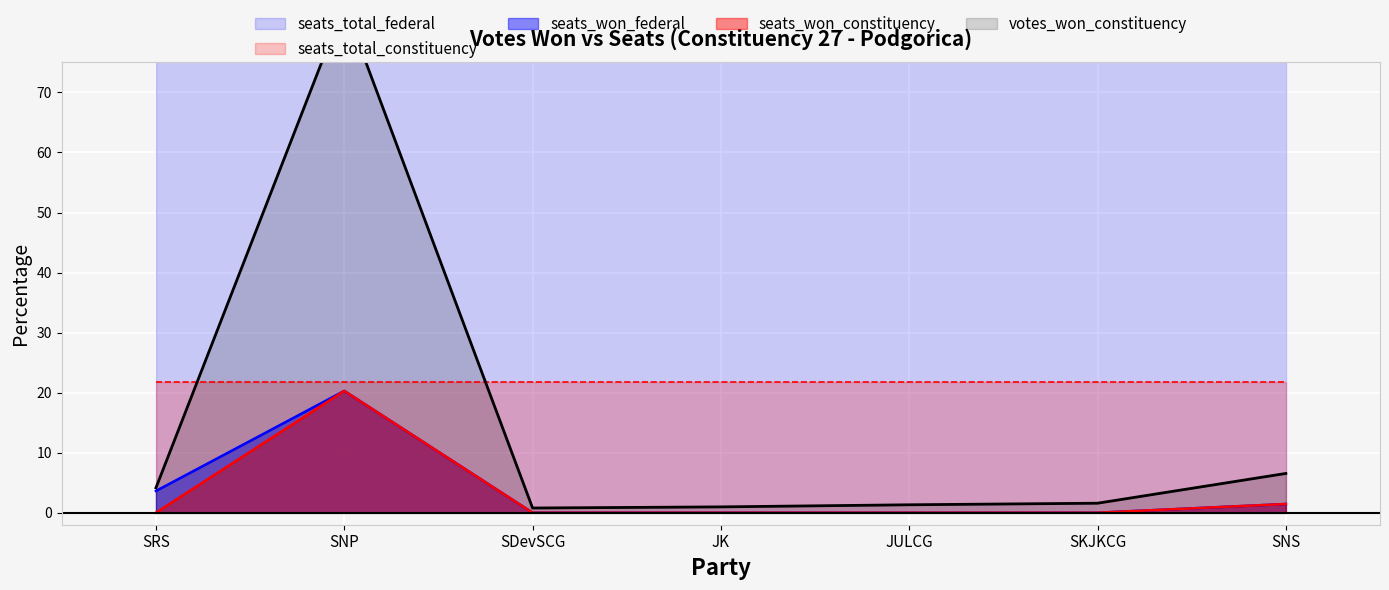

Is it true that seats_won_constituency equals 8.3 at SKJKCG?

False